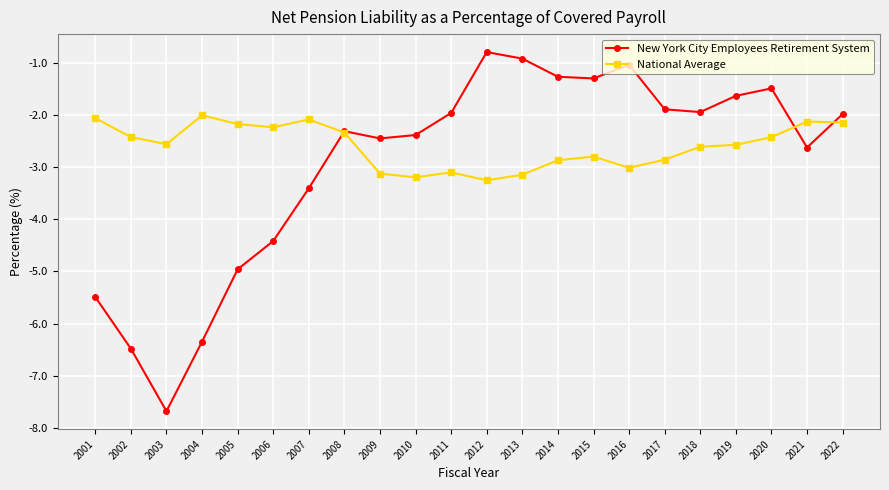

Which series has the largest range (max minus min)?

New York City Employees Retirement System